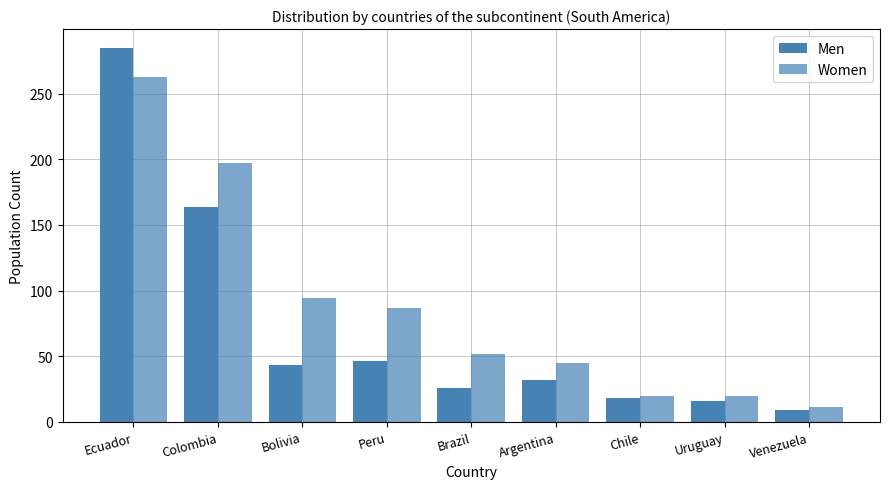

What is the sum of the Men values at Brazil and Colombia?

190